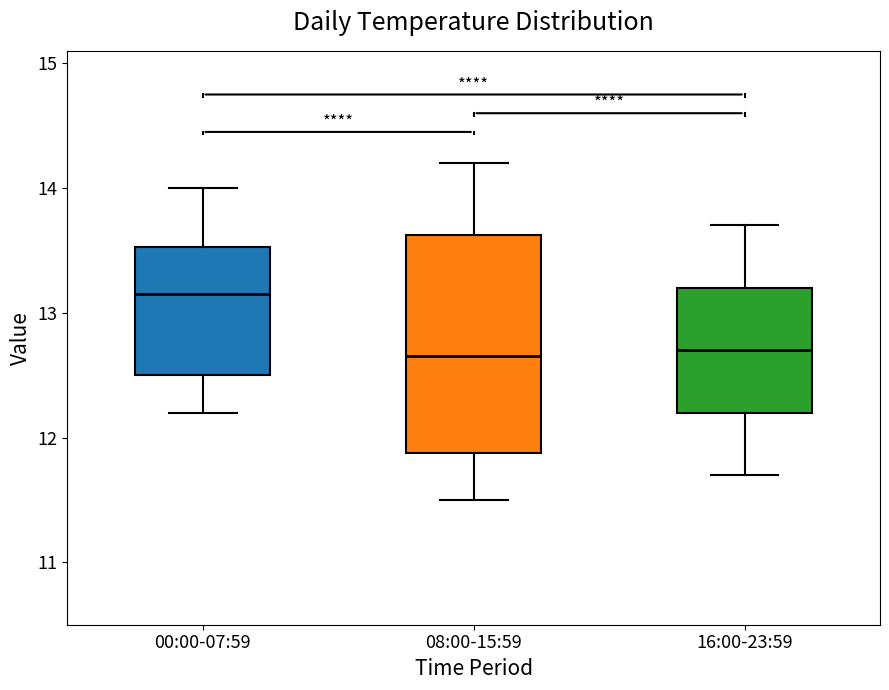

Which box is the tallest, from its lower edge to its upper edge?

08:00-15:59